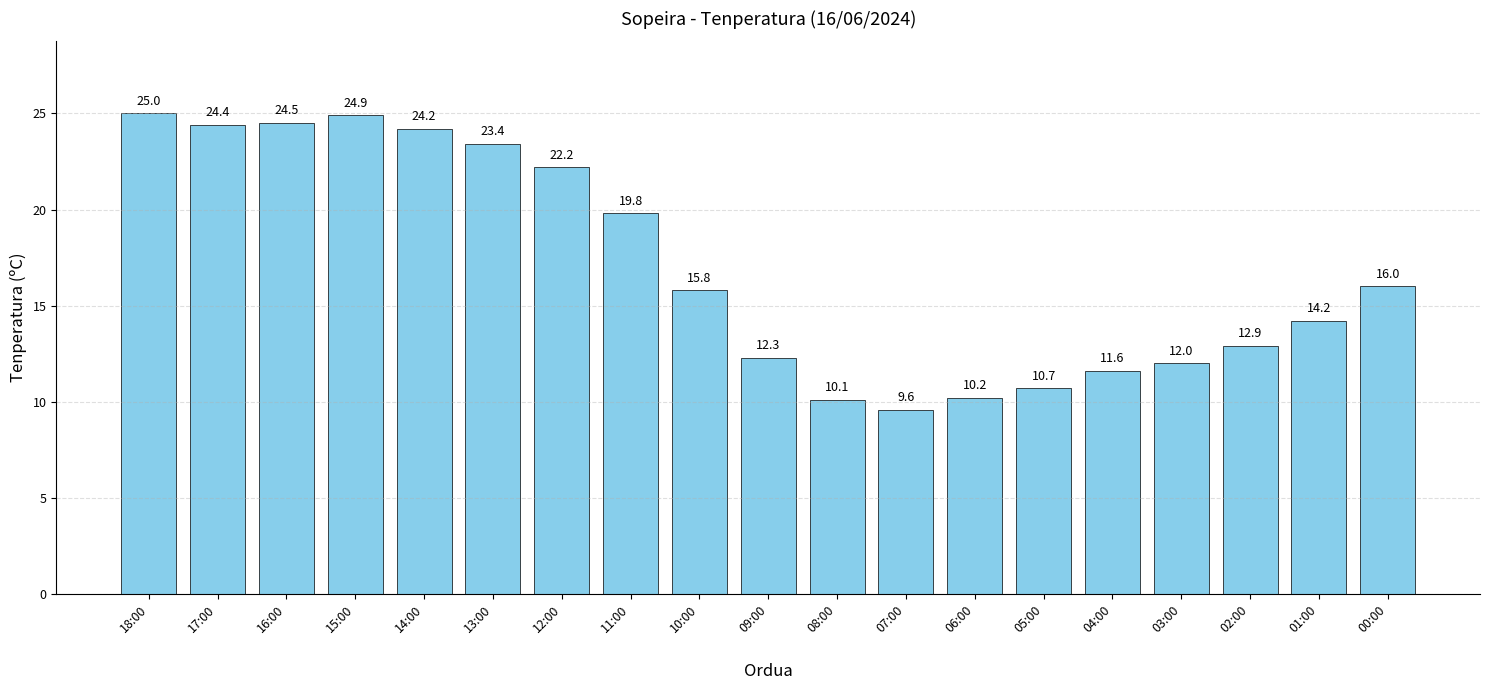

Rank the categories by value from lowest to highest.

07:00, 08:00, 06:00, 05:00, 04:00, 03:00, 09:00, 02:00, 01:00, 10:00, 00:00, 11:00, 12:00, 13:00, 14:00, 17:00, 16:00, 15:00, 18:00